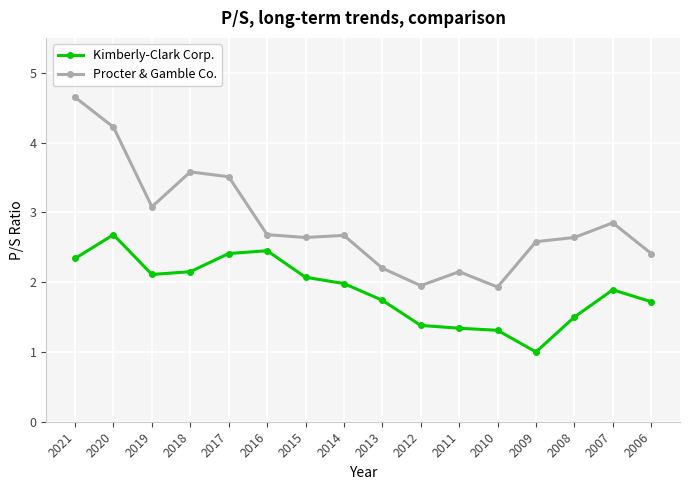

What is the difference between the highest and lowest values at 2018?

1.4